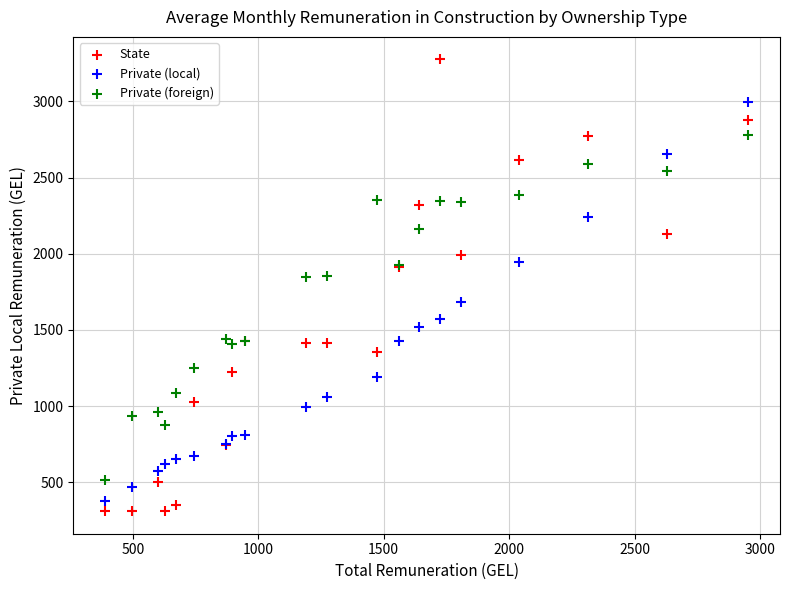

In the Private (foreign) series, what Y value is closest to 1645?

1845.0